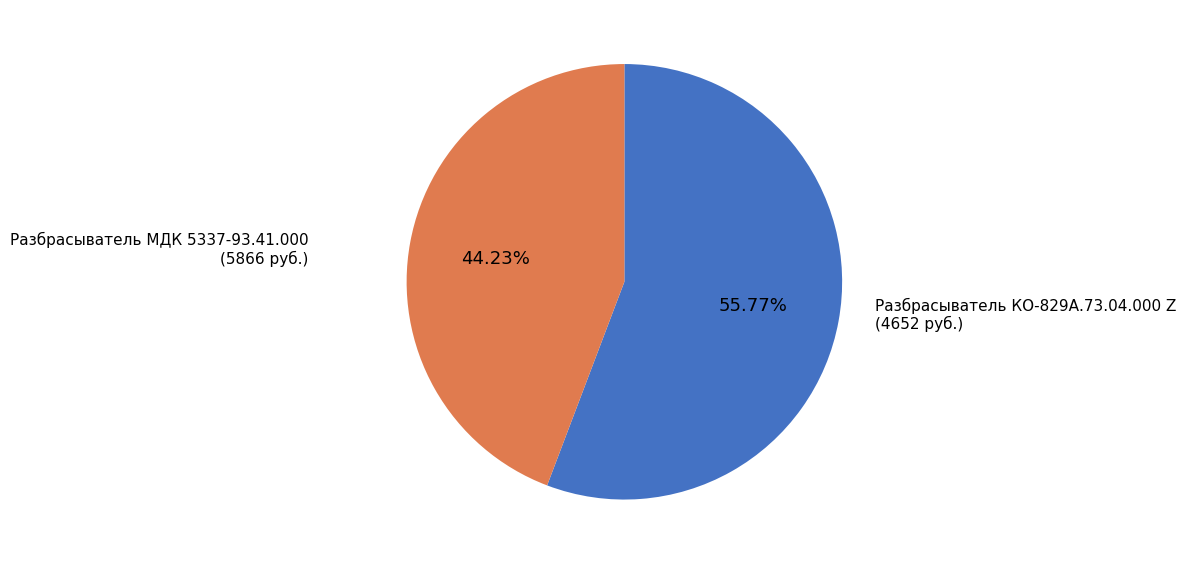

To the nearest percent, what is the difference between the largest and smallest slice percentages?

12%